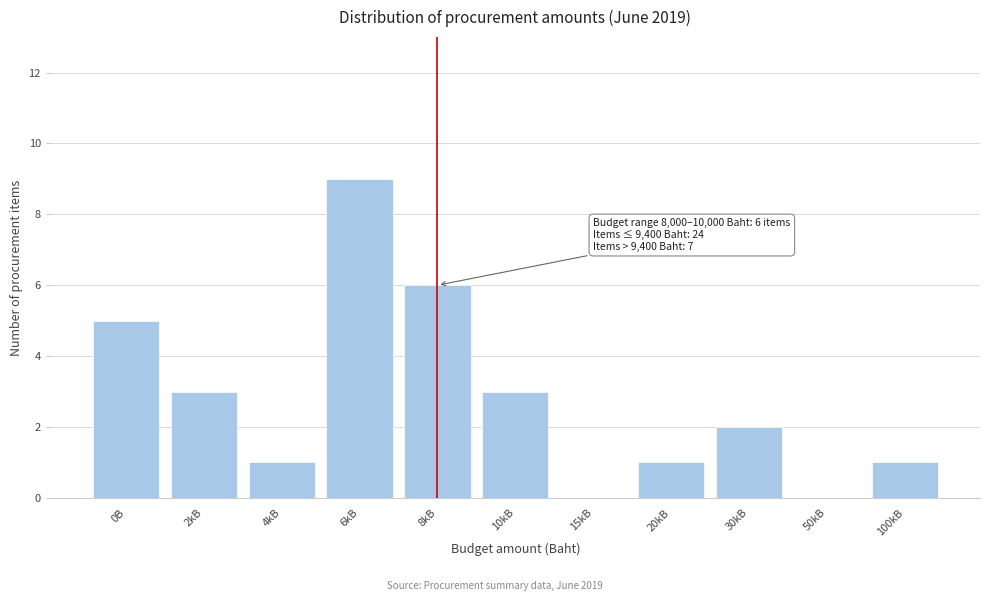

Reading left to right, extract all data points from this chart.

0B=5	2kB=3	4kB=1	6kB=9	8kB=6	10kB=3	15kB=0	20kB=1	30kB=2	50kB=0	100kB=1